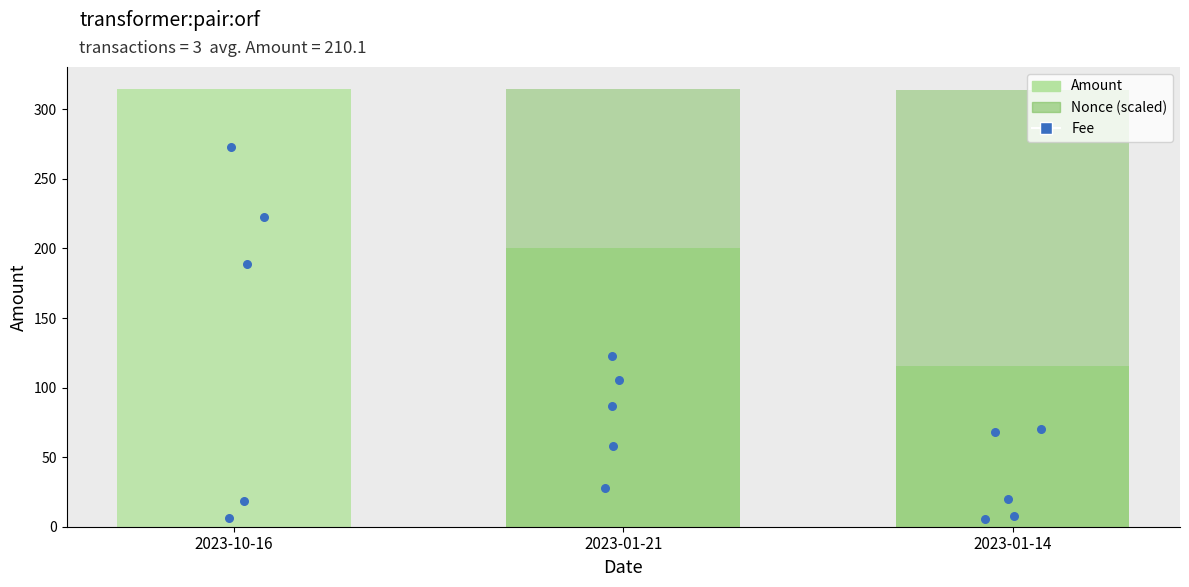

Is the value of Amount at 2023-01-14 greater than the value of Nonce at 2023-01-21?

No